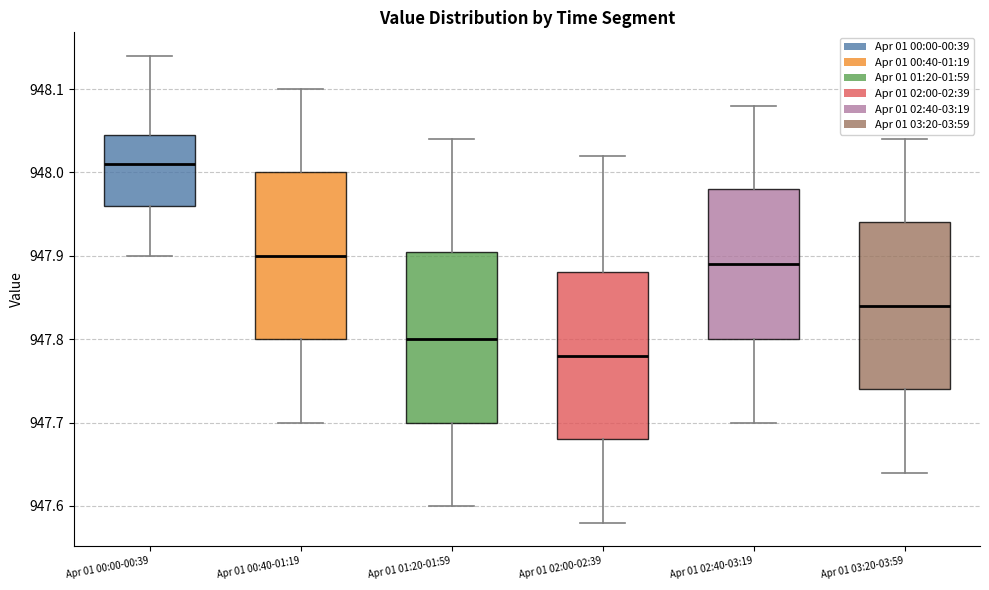

Reading left to right, transcribe this box plot: for each box, give where its median line is, the range the box spans, and where its two whiskers end, as read against the y-axis. The values are not printed on the chart, so give them approximately, as read against the axis.

Apr 01 00:00-00:39: median 948.01, box 947.96 to 948.05, whiskers 947.90 to 948.14
Apr 01 00:40-01:19: median 947.90, box 947.80 to 948.00, whiskers 947.70 to 948.10
Apr 01 01:20-01:59: median 947.80, box 947.70 to 947.91, whiskers 947.60 to 948.04
Apr 01 02:00-02:39: median 947.78, box 947.68 to 947.88, whiskers 947.58 to 948.02
Apr 01 02:40-03:19: median 947.89, box 947.80 to 947.98, whiskers 947.70 to 948.08
Apr 01 03:20-03:59: median 947.84, box 947.74 to 947.94, whiskers 947.64 to 948.04